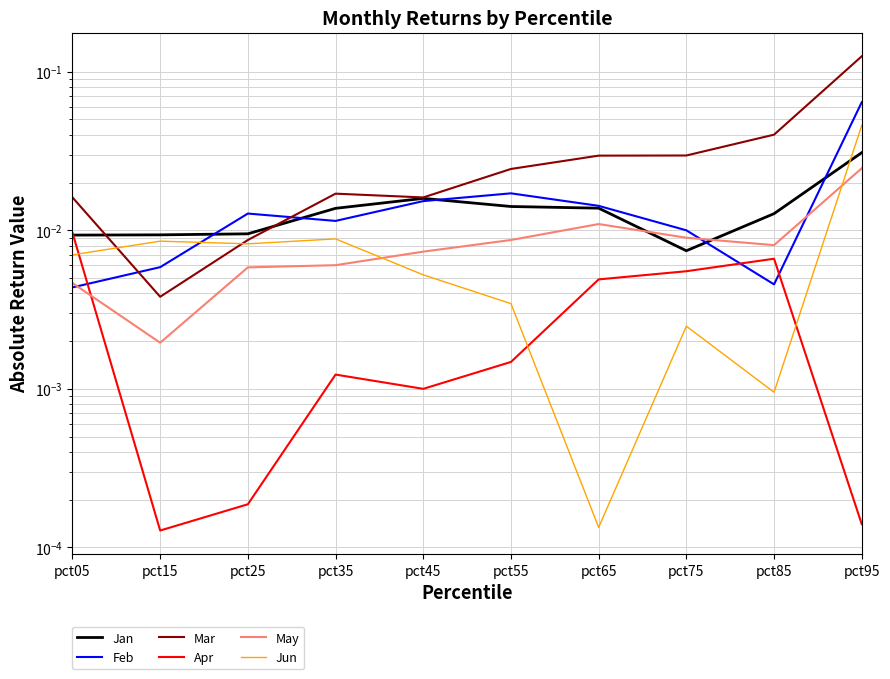

The May series shows 0.0 at pct45. True or false?

True